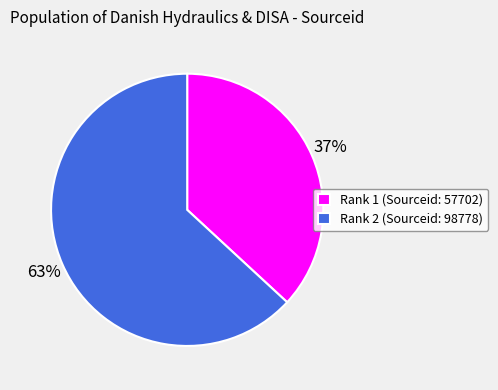

What is the smallest slice in the pie chart?

Rank 1 (Sourceid: 57702)